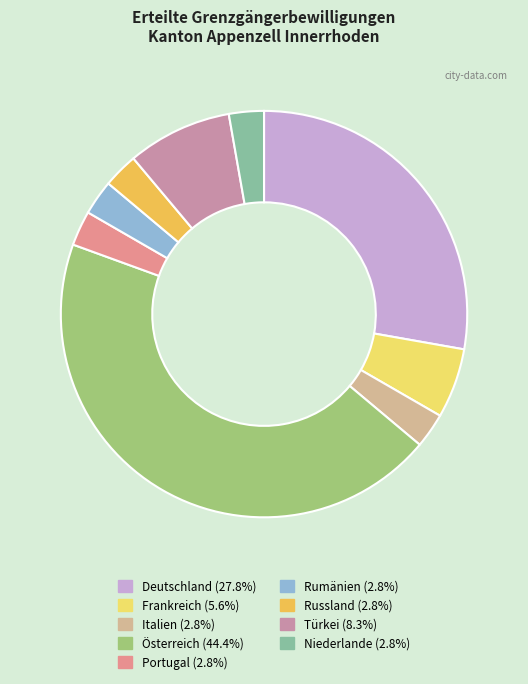

Is the sum of Portugal and Rumänien greater than half?

No